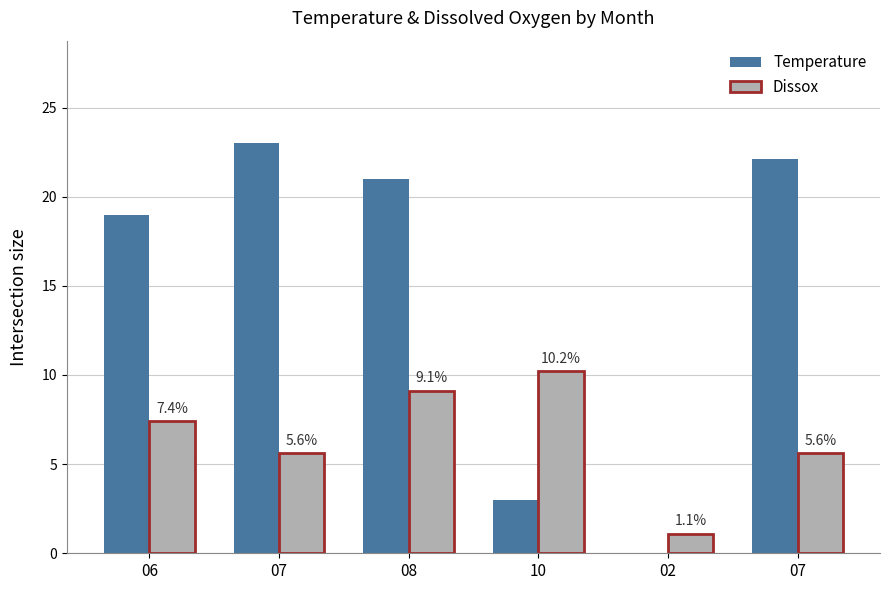

List the labels in order of Temperature value, smallest first.

02, 10, 06, 08, 07, 07